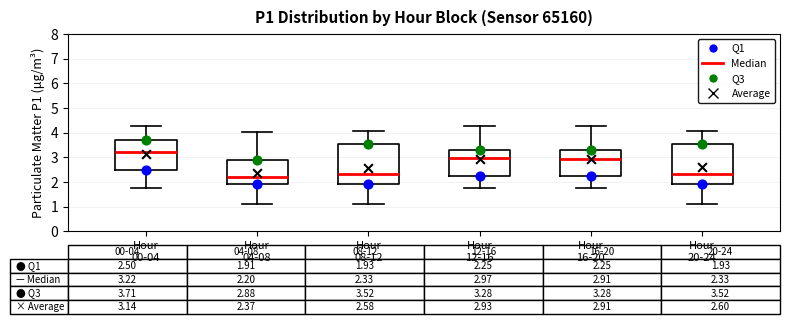

Which box has the lowest median line?

Hour 04-08